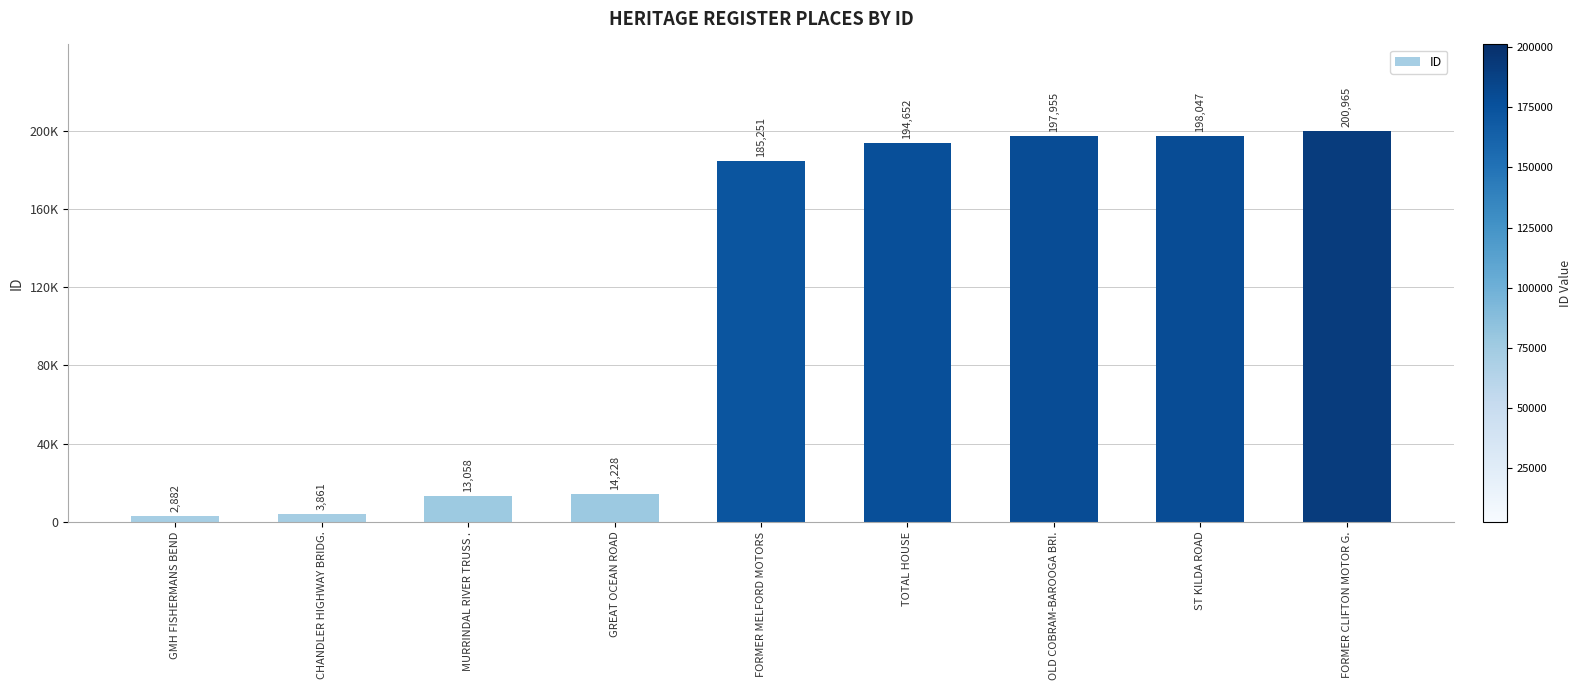

Reading right to left, transcribe all the data shown in this chart.

200965	198047	197955	194652	185251	14228	13058	3861	2882